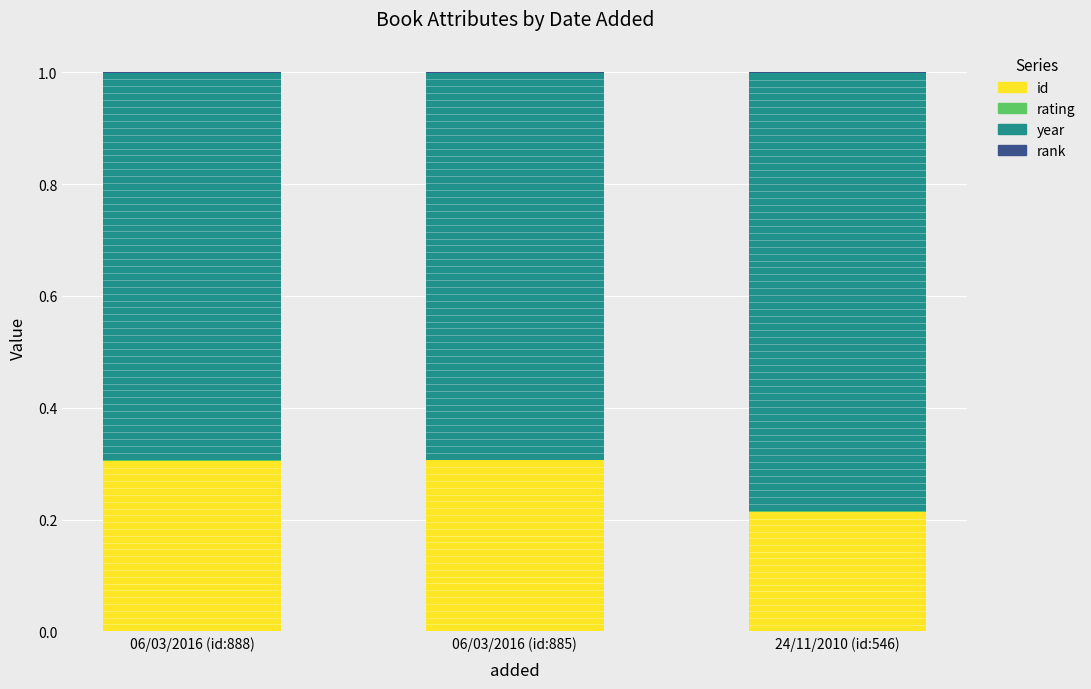

Does the chart contain stacked bars?

Yes